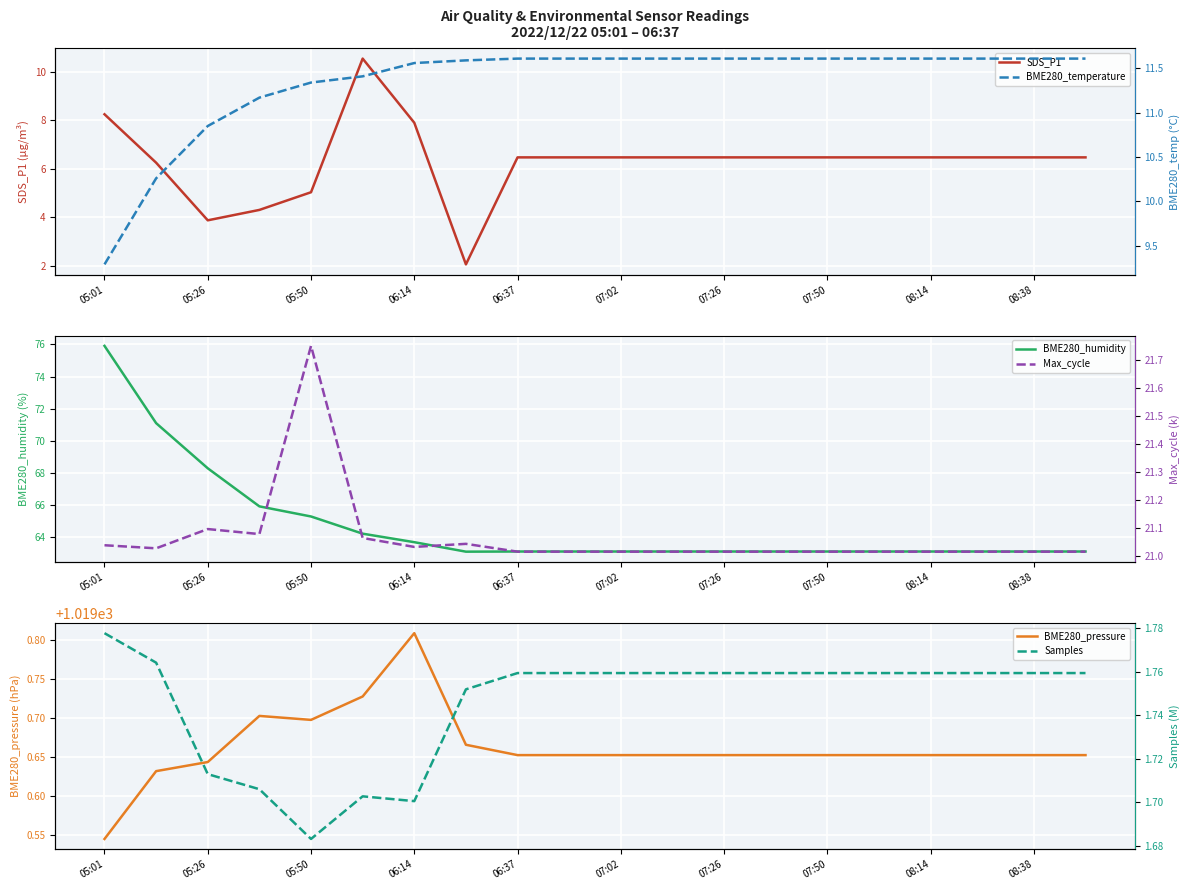

Count the BME280_pressure values in the range 1019 to 1020.

20